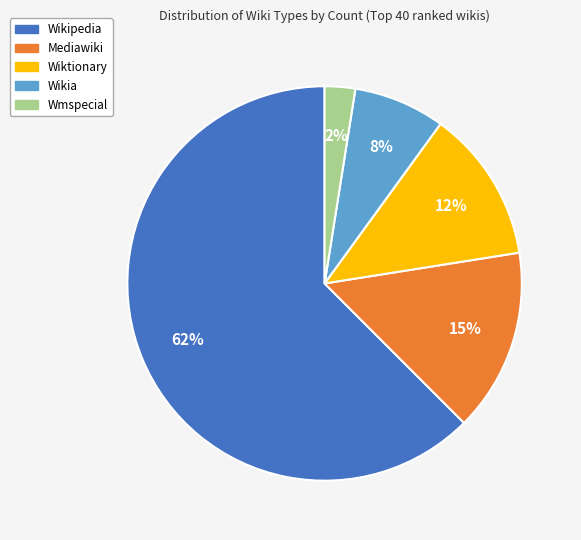

Do Mediawiki and Wikipedia together represent more than half of the pie?

Yes